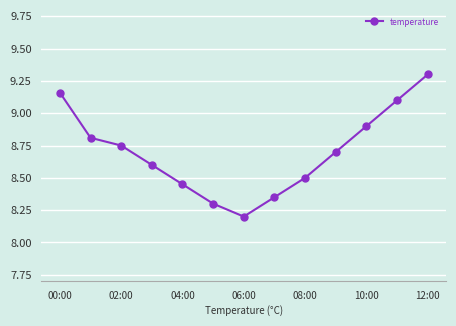

What is the smallest value displayed?

8.2